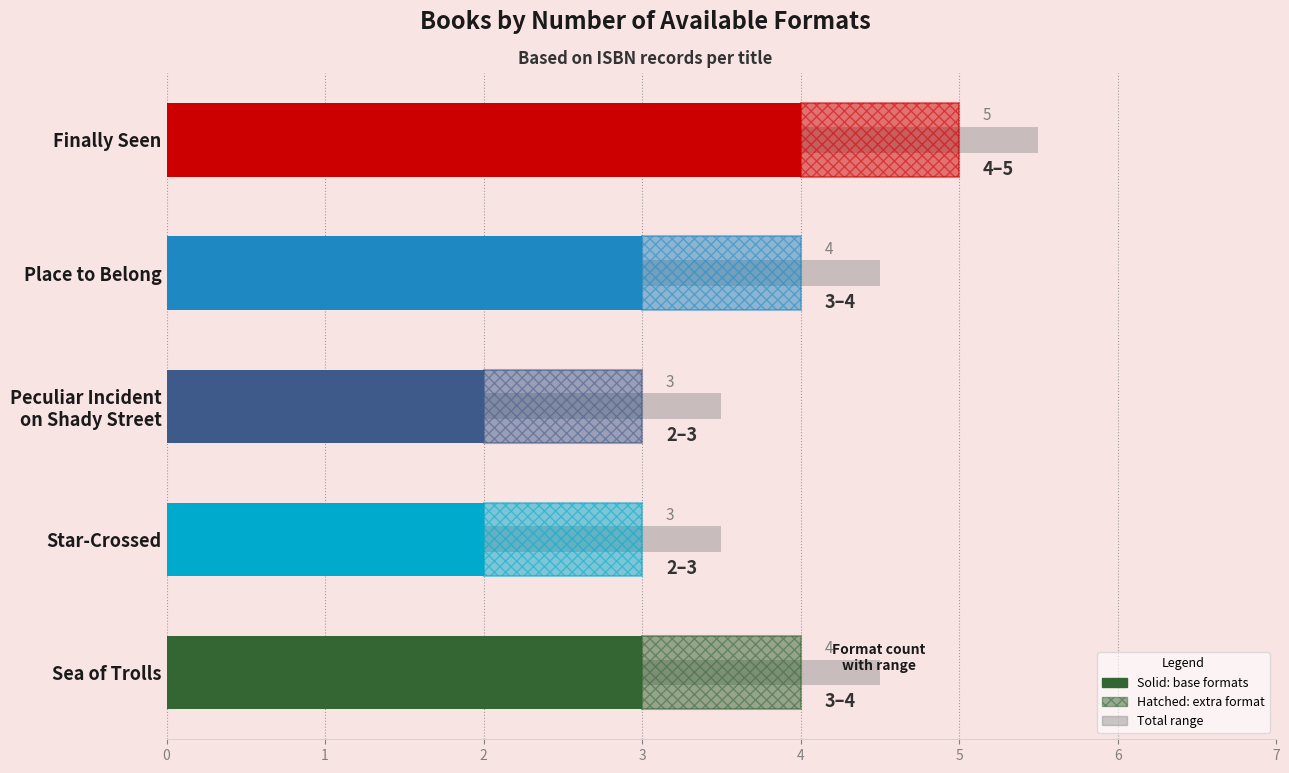

Reading right to left, list all the values displayed in this chart.

Sea of Trolls=4	Star-Crossed=3	Peculiar Incident
on Shady Street=3	Place to Belong=4	Finally Seen=5